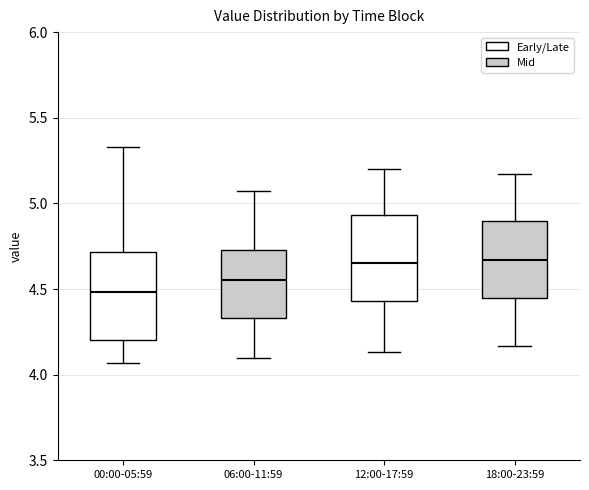

Which box's median line is the lowest?

00:00-05:59